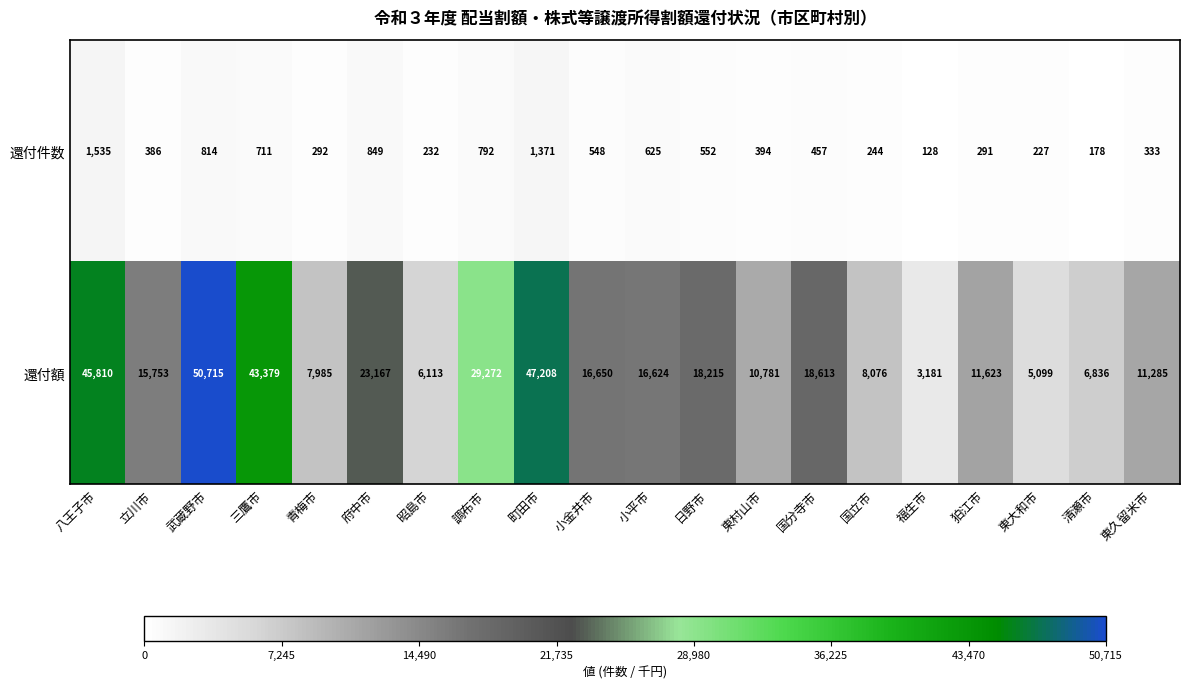

What is the sum of the 還付件数 values at 国分寺市 and 青梅市?

749